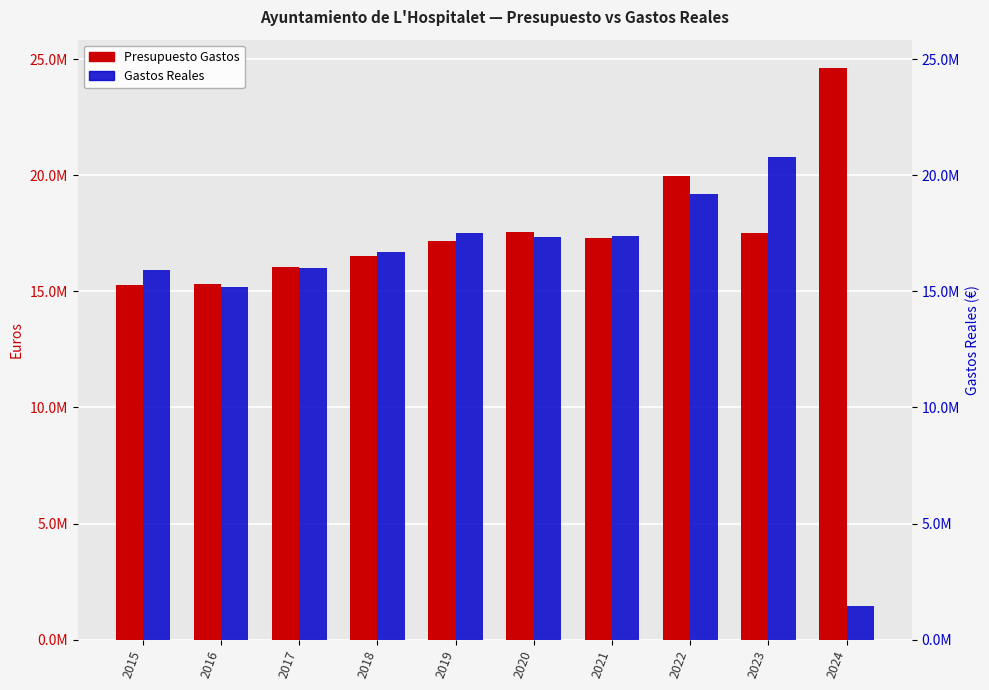

What is the difference between the Gastos Reales values at 2023 and 2022?

1613061.1